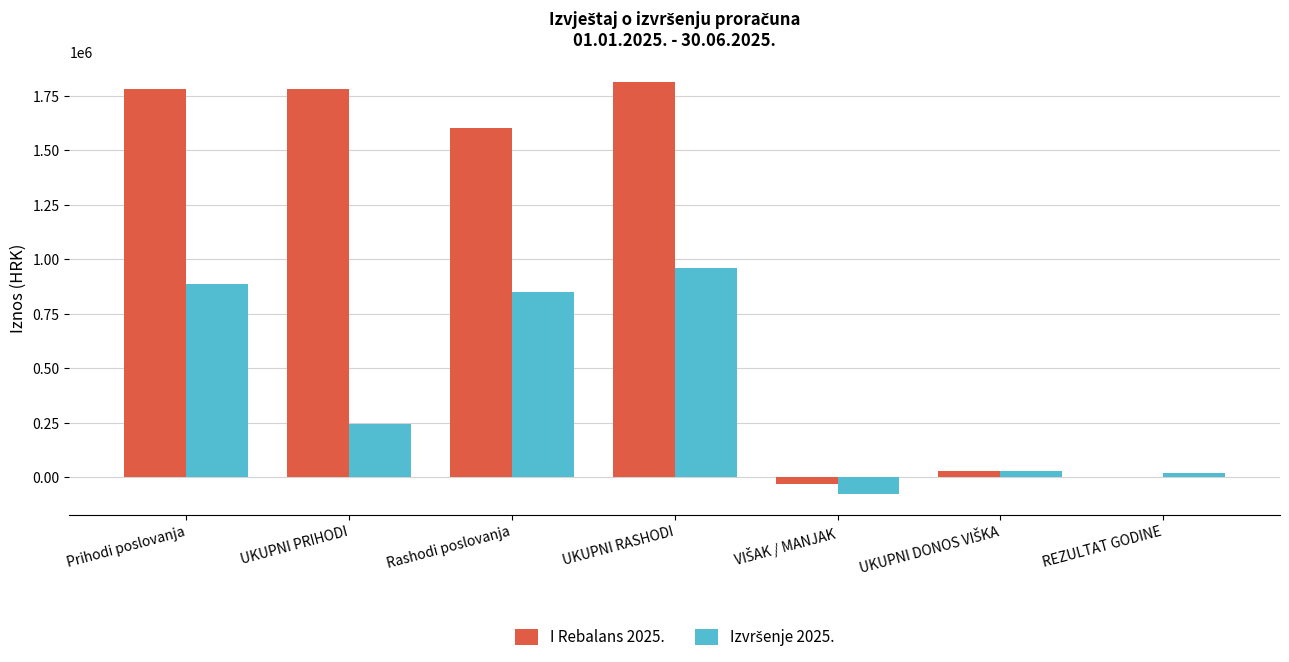

True or false: I Rebalans 2025. has a value of 1810498.0 at UKUPNI RASHODI.

True